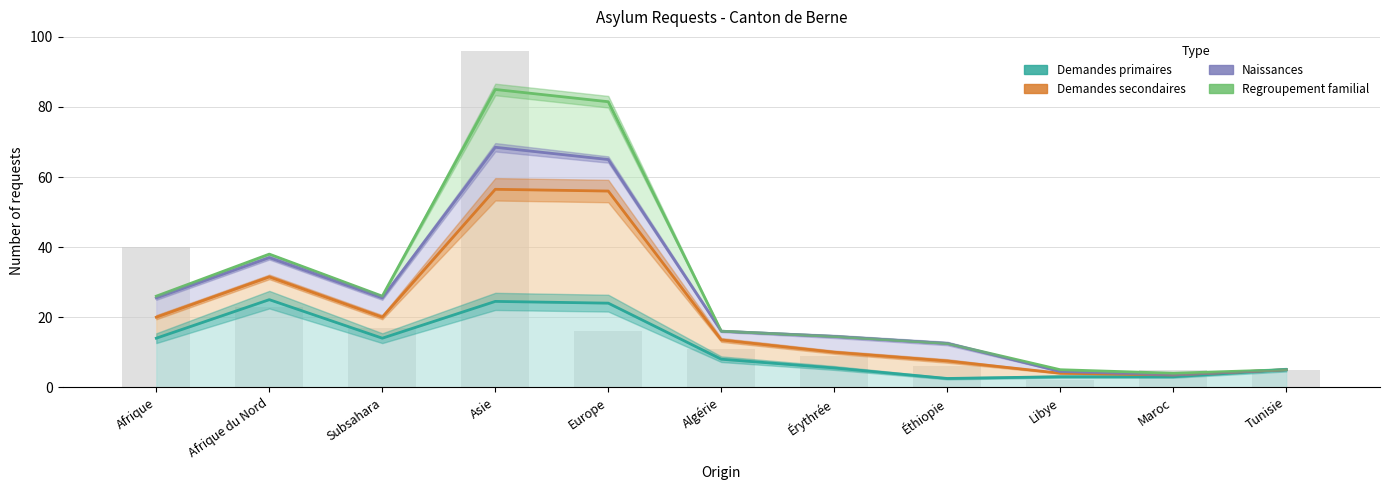

How many groups of bars are there?

11